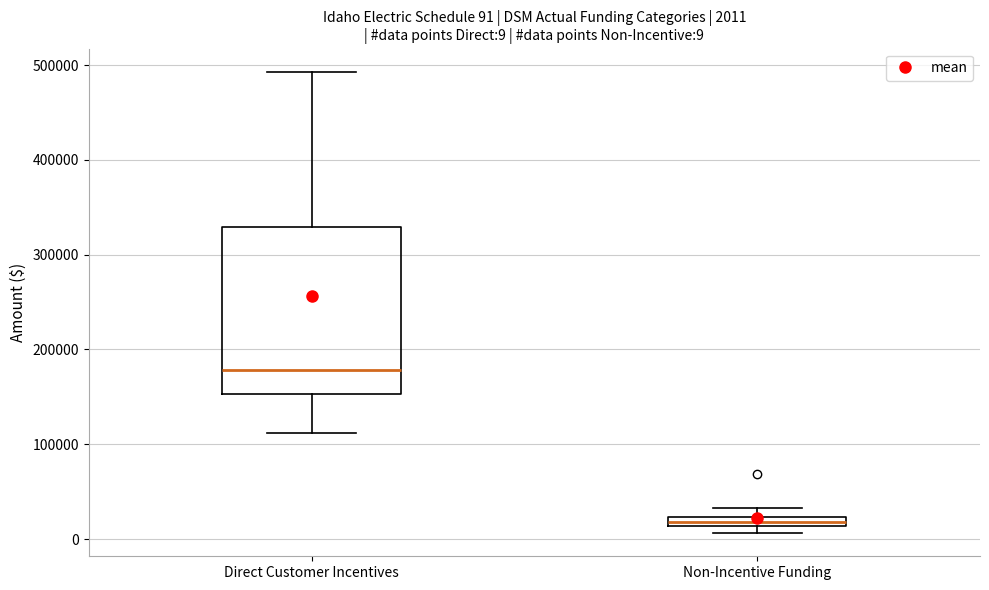

Which box's median line is the lowest?

Non-Incentive Funding